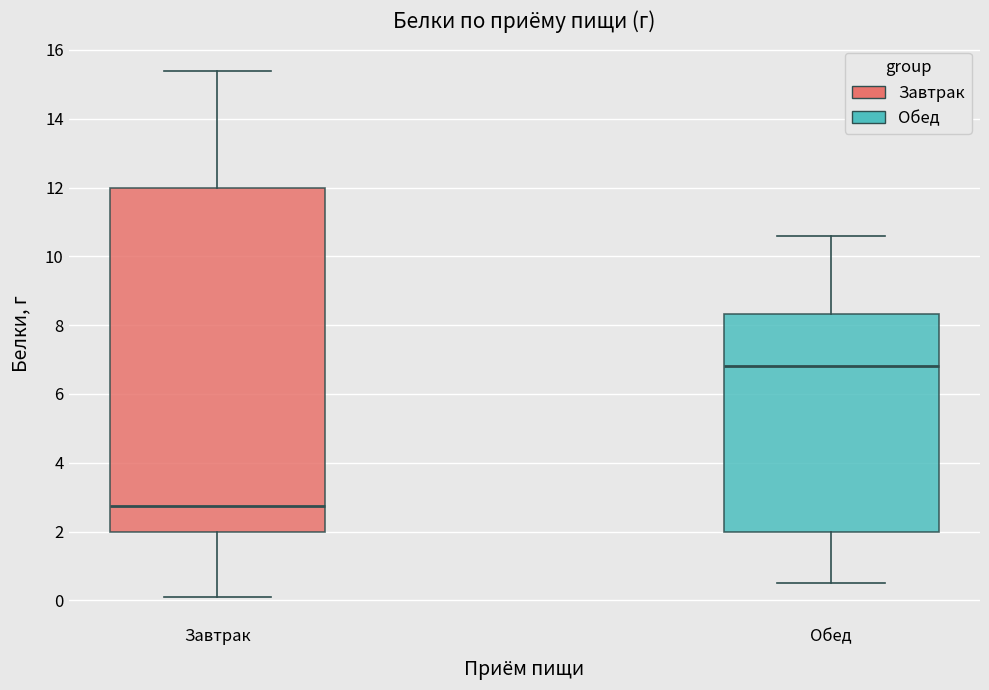

Which box has the lowest median line?

Завтрак